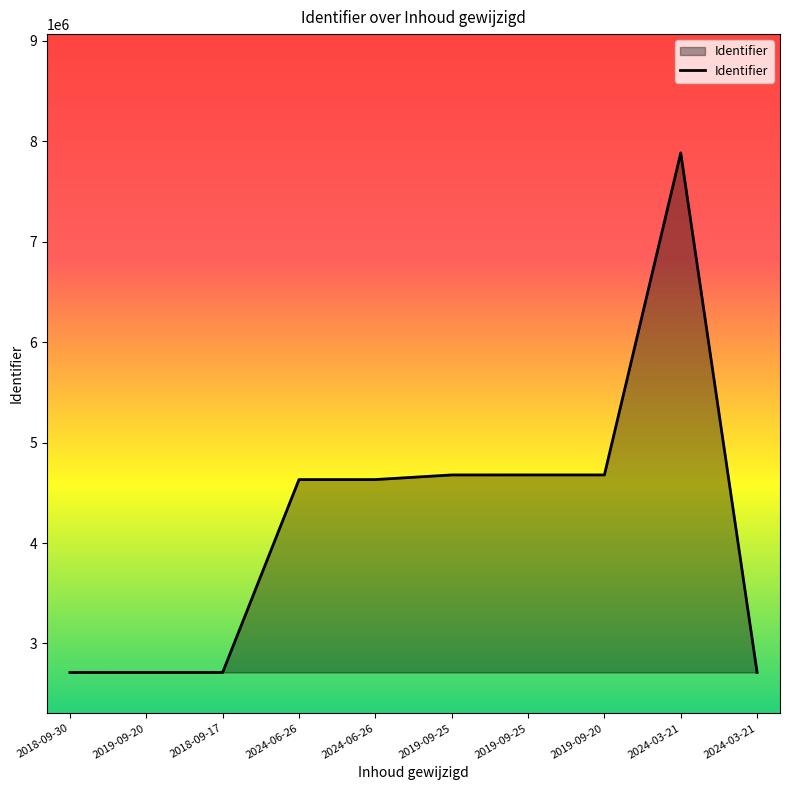

Does the chart have visible grid lines?

No